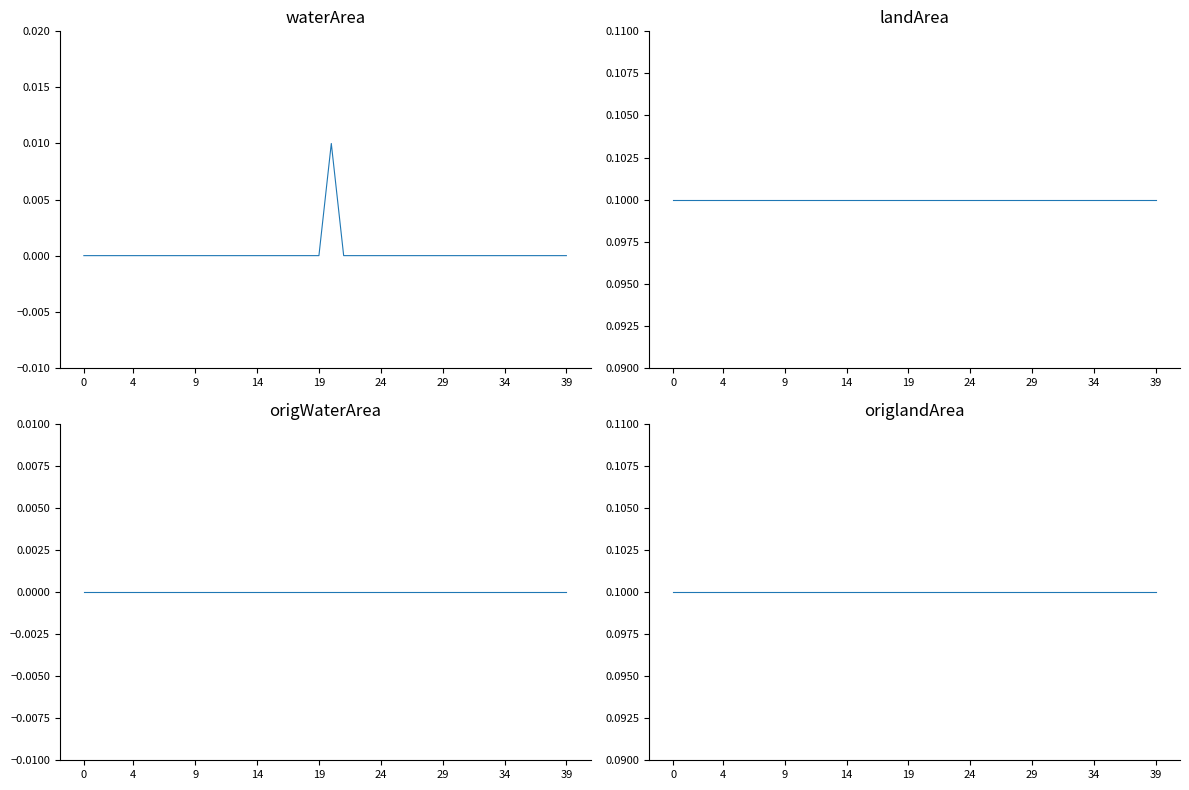

What is the value of the landArea point at the 32nd from the left?

0.1